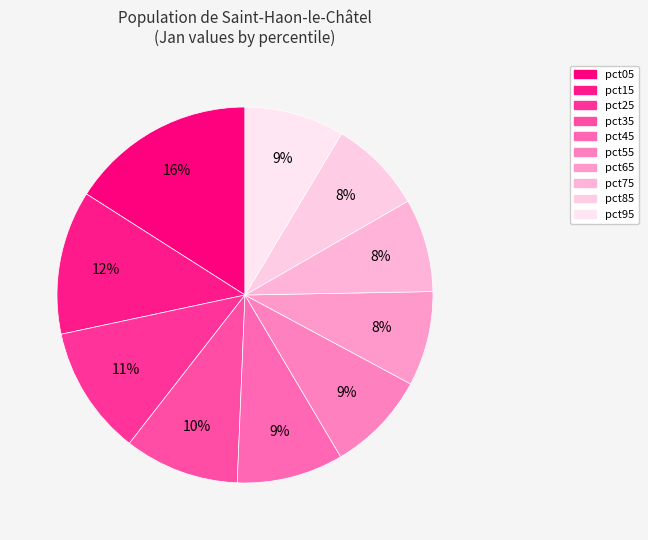

What percentage is NOT represented by pct25?

88.9%